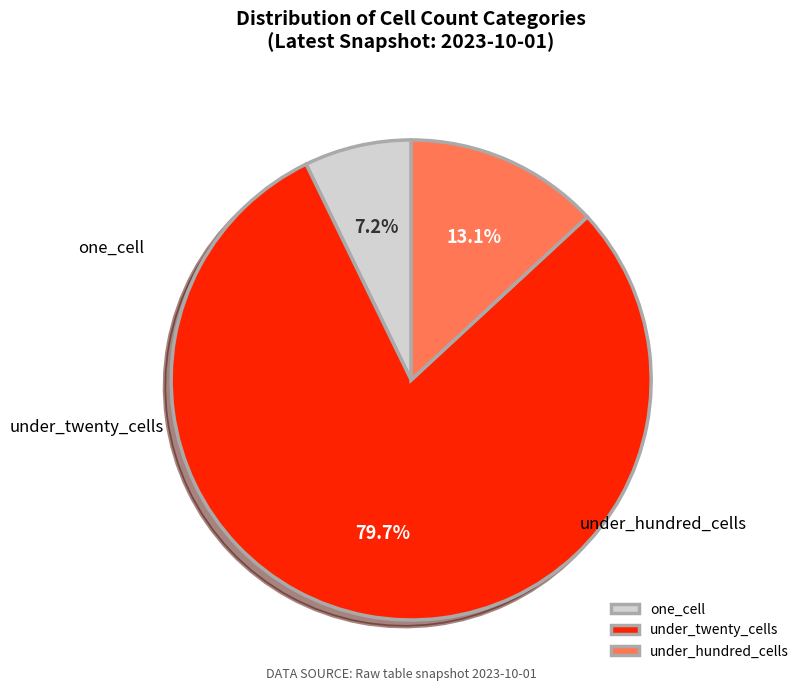

To the nearest percent, what is the combined percentage of under_twenty_cells and one_cell?

87%